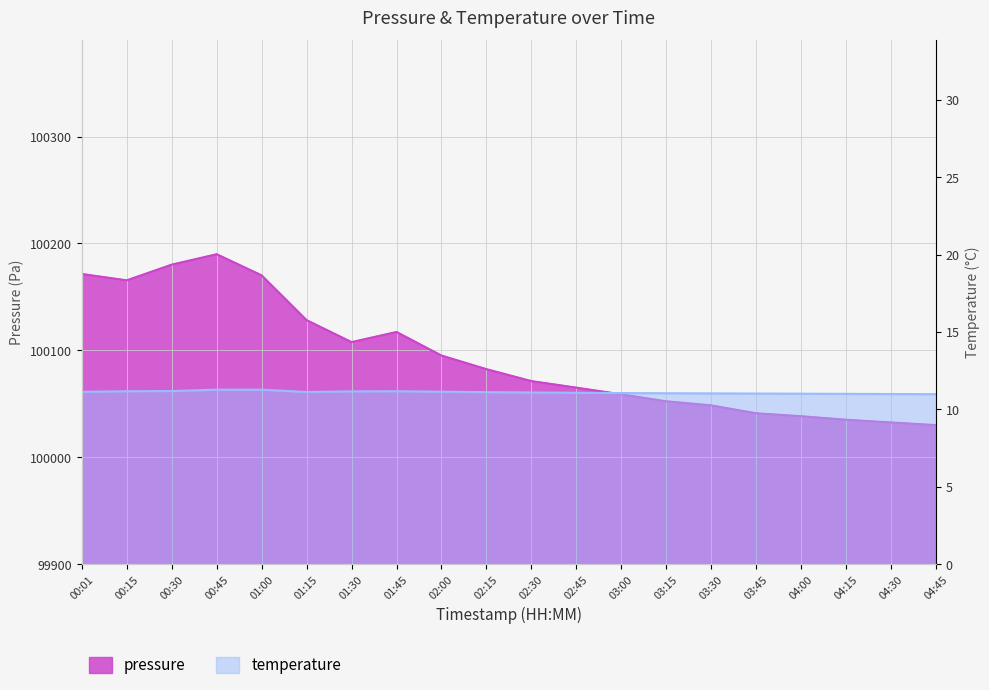

Which series changed the most between 04:15 and 04:45?

pressure